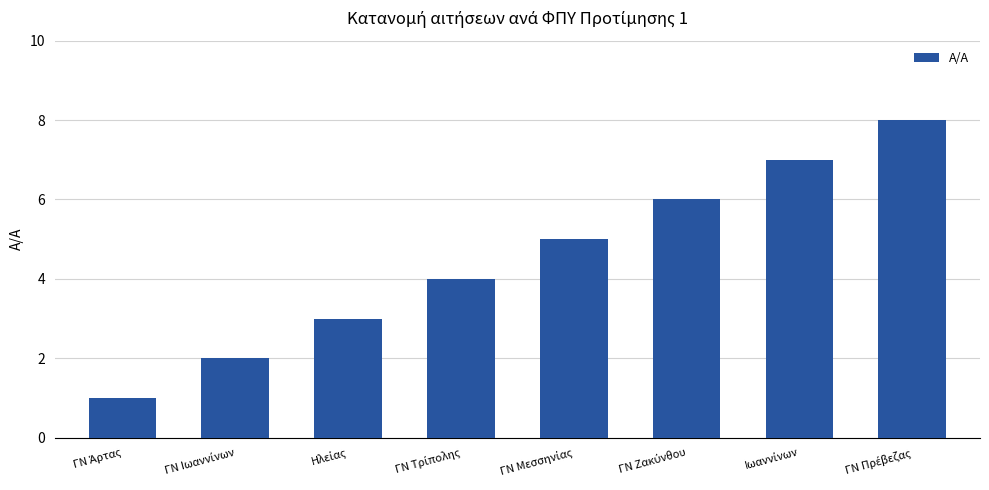

What is the difference between the second highest and minimum values?

6